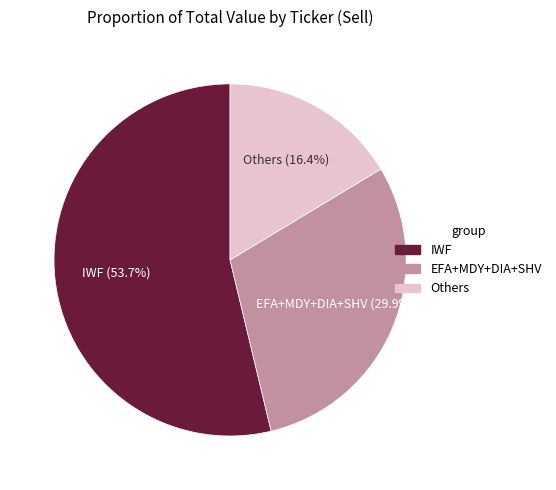

Is there any slice that represents more than half of the pie?

Yes